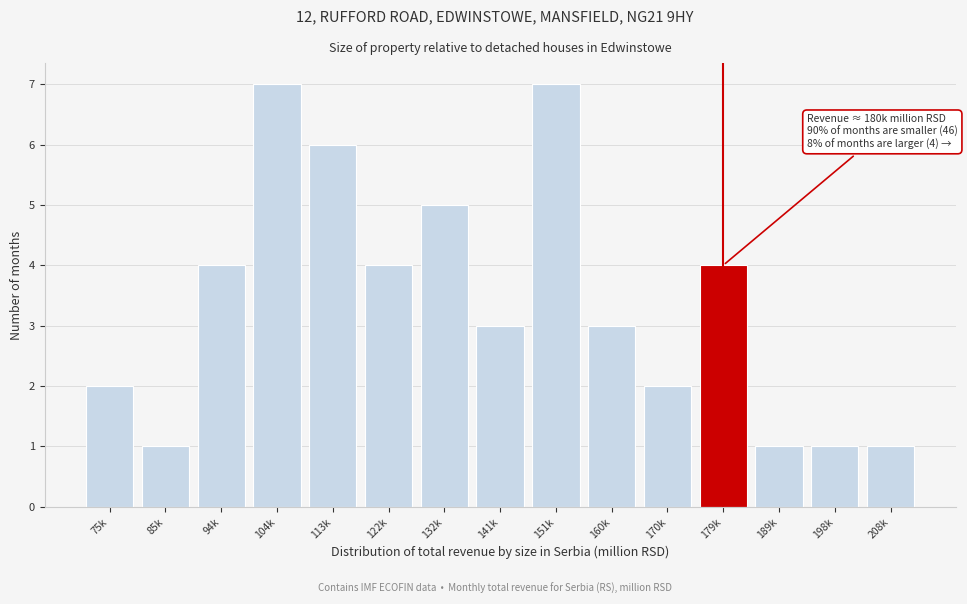

Reading left to right, what are all the values shown in this chart?

2	1	4	7	6	4	5	3	7	3	2	4	1	1	1